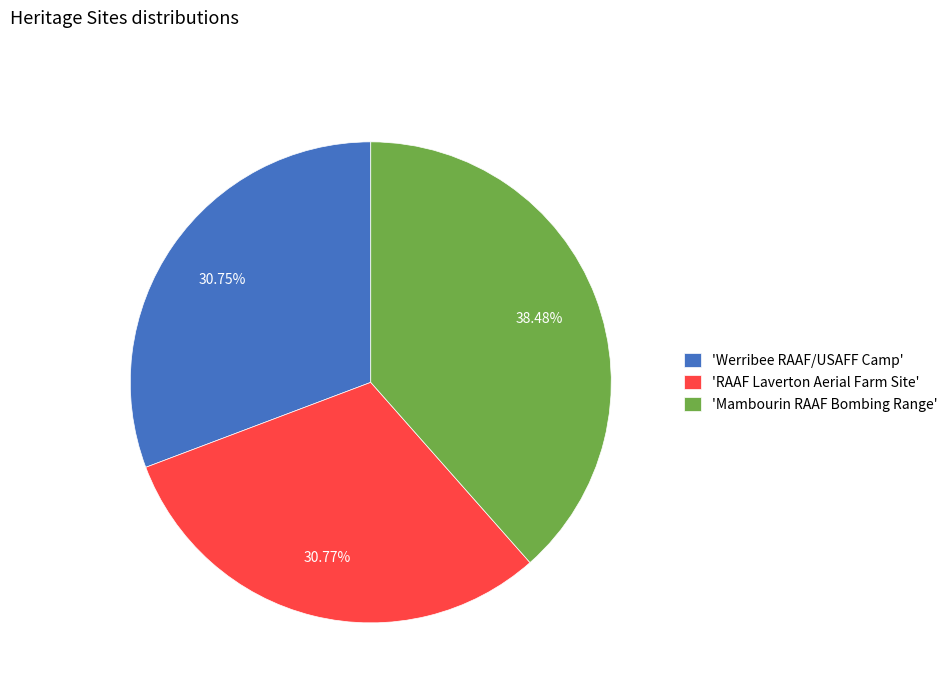

How many segments does this pie chart have?

3